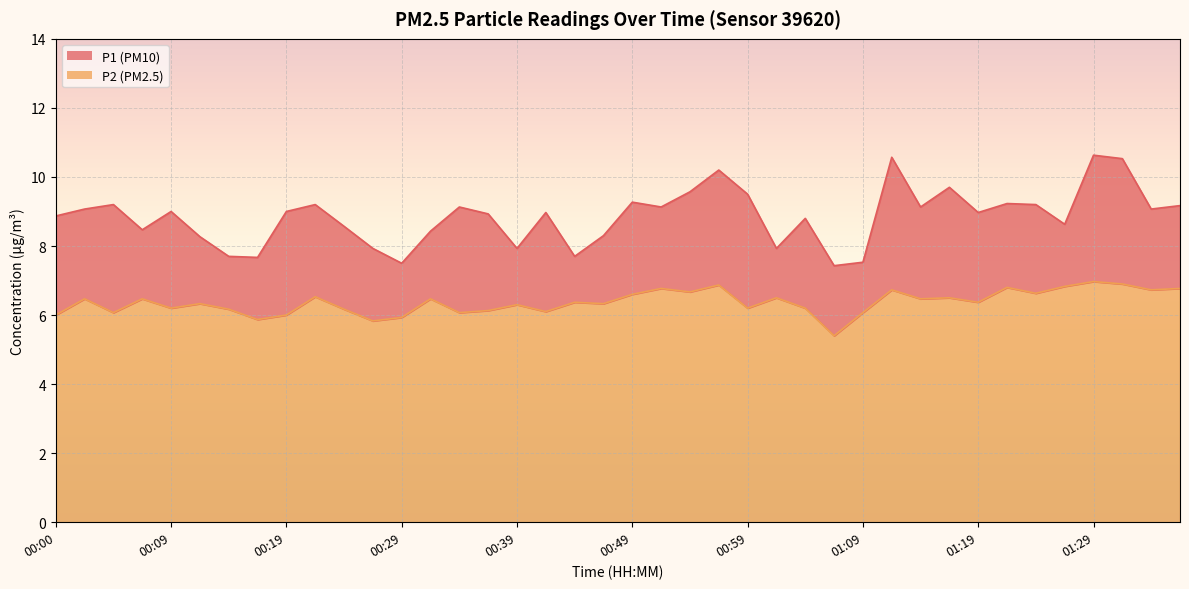

What position from the left is 01:29?

37